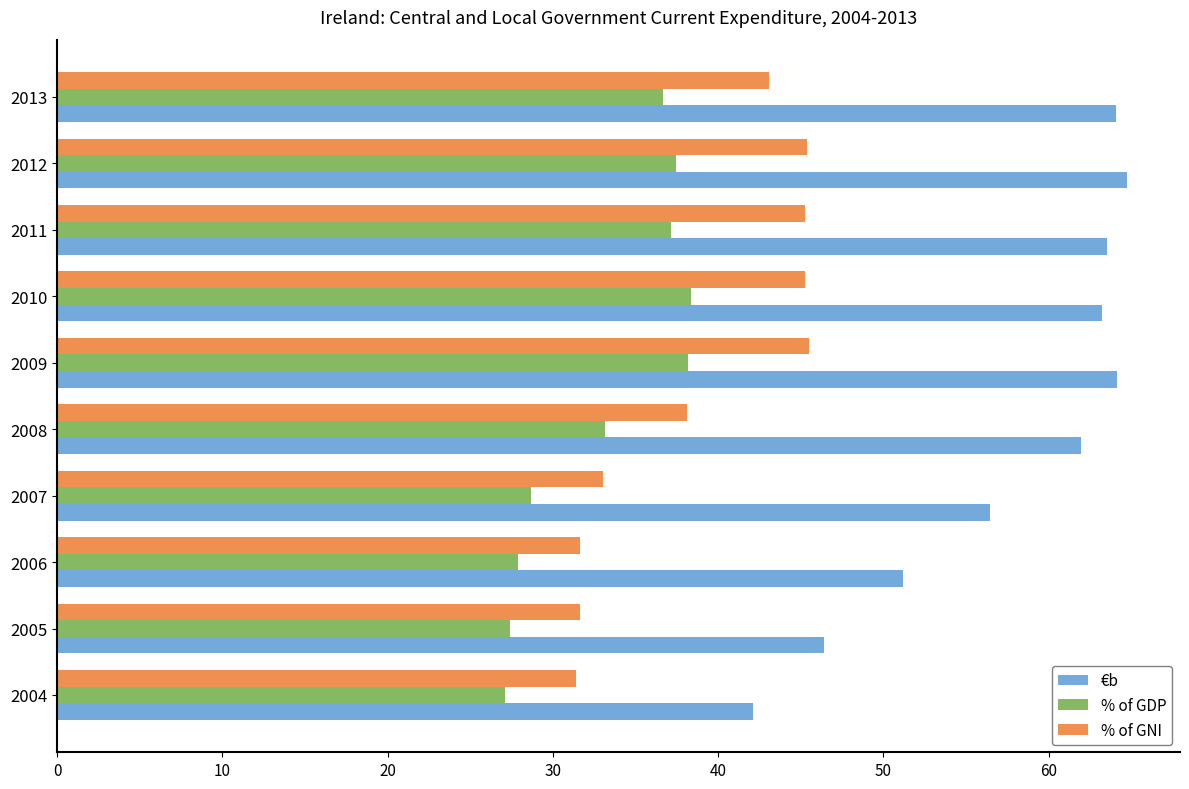

At how many categories does at least one series exceed 54?

7